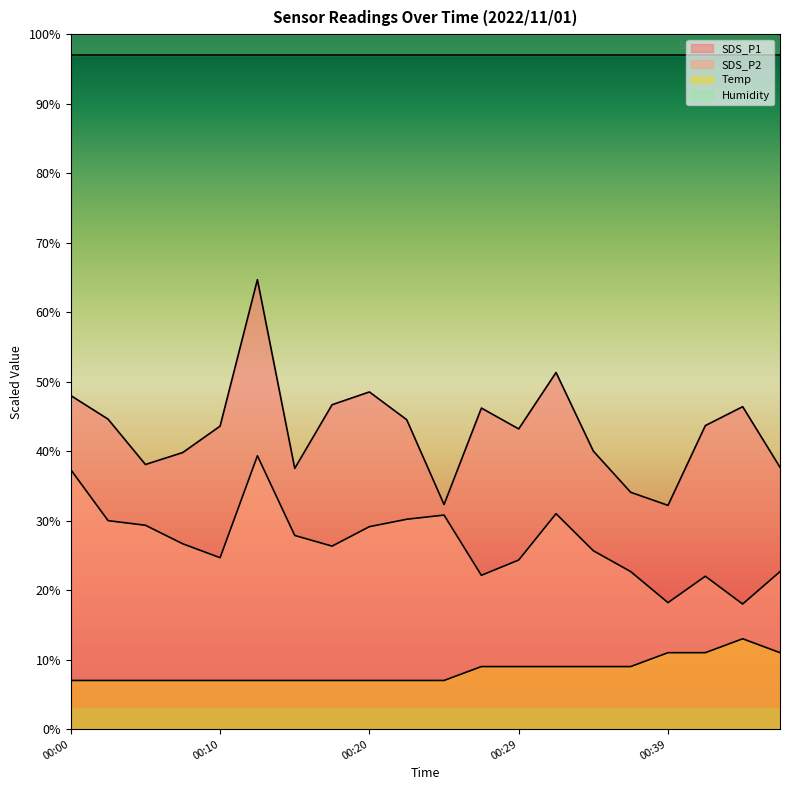

True or false: SDS_P2 and Temp intersect in this chart.

False